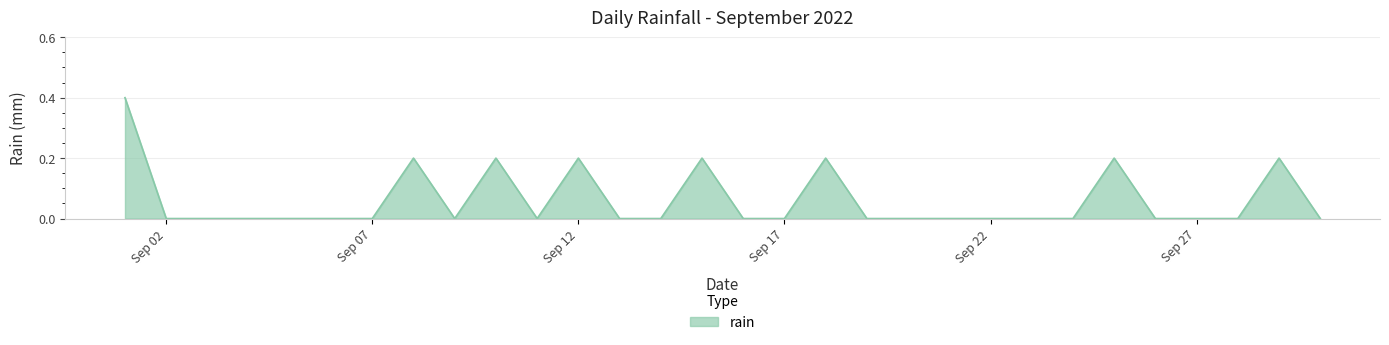

What is the difference between the maximum and minimum values?

0.4